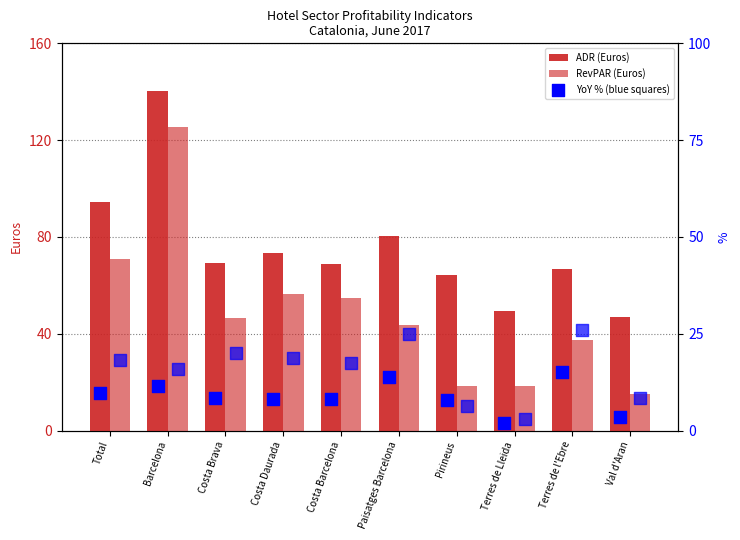

At which category is the sum across all series the highest?

Barcelona